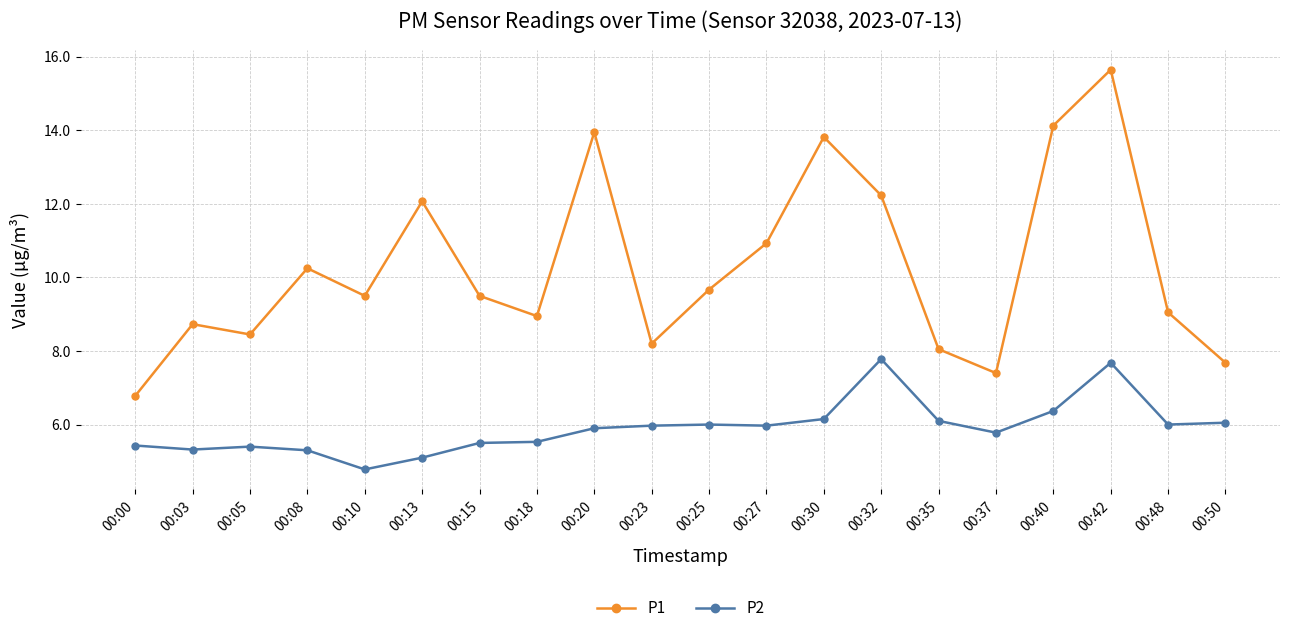

True or false: P1 and P2 intersect in this chart.

False